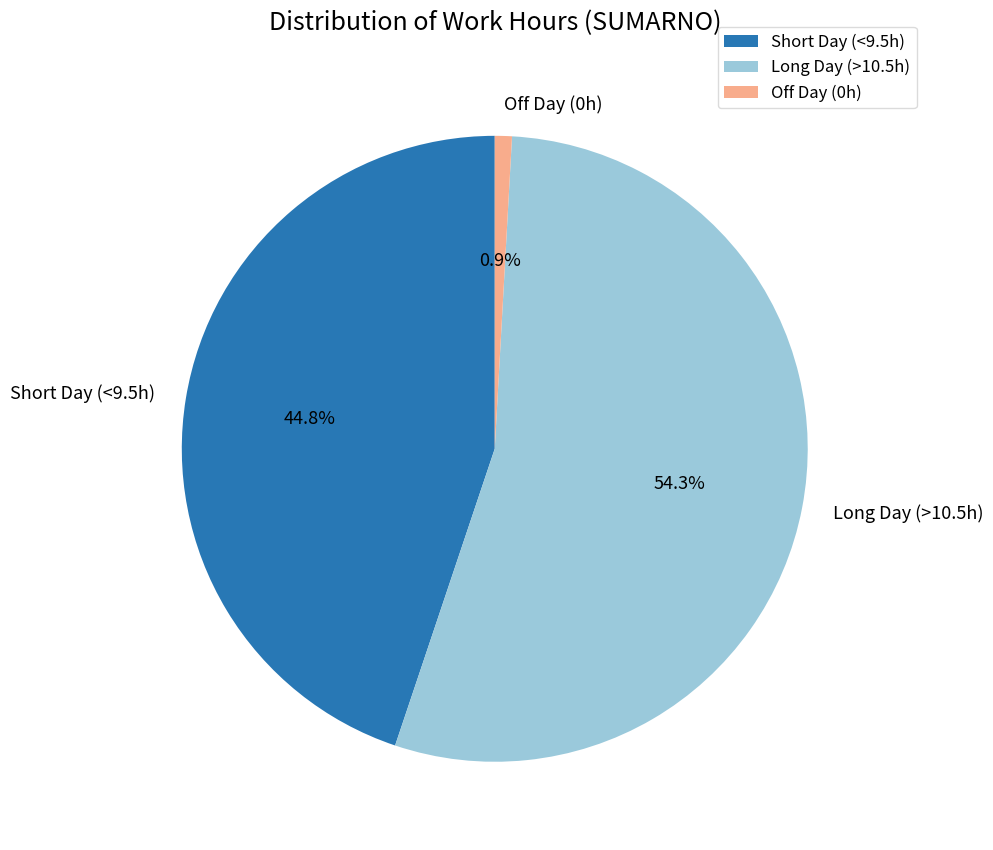

What is the largest slice in the pie chart?

Long Day (>10.5h)